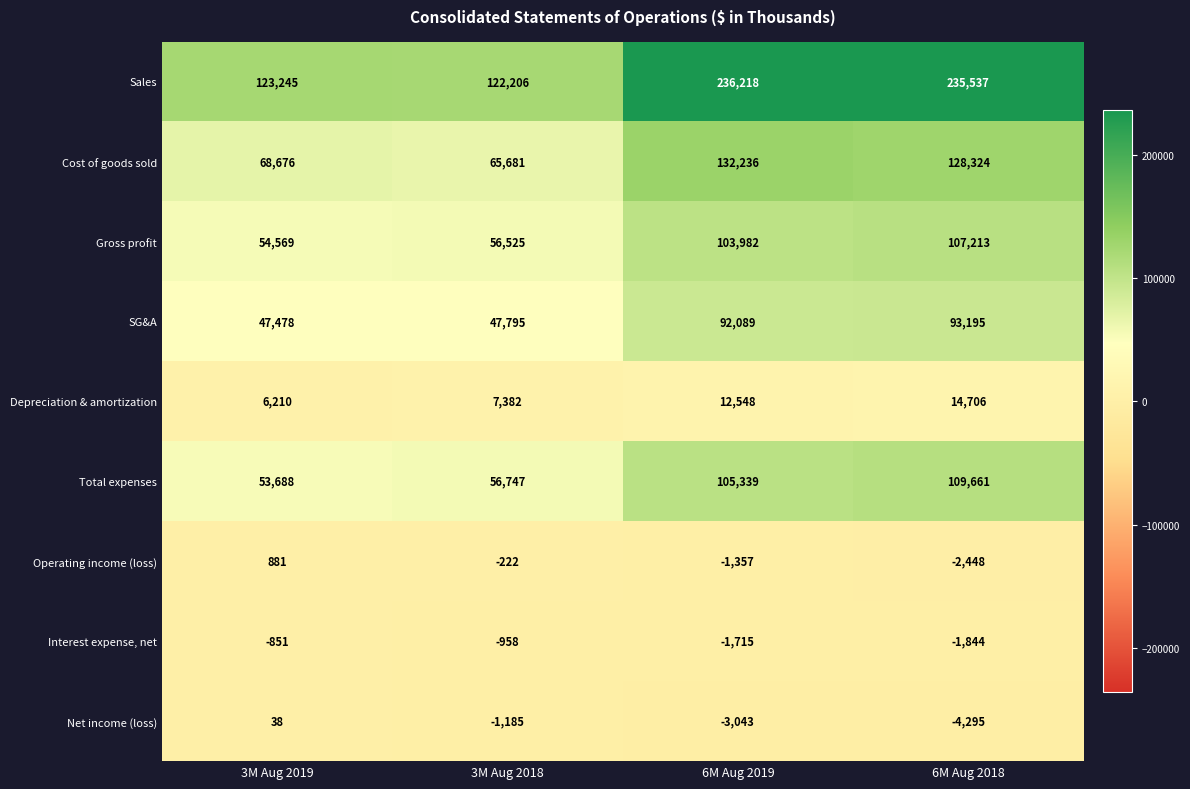

How many series are shown in this chart?

9